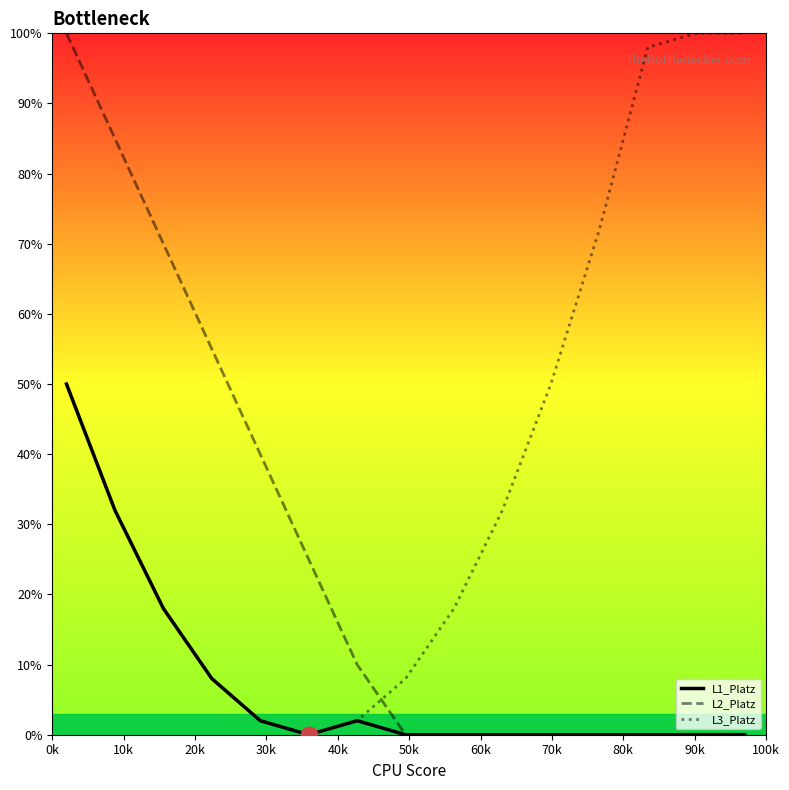

What are all the series names shown in the legend?

L1_Platz, L2_Platz, L3_Platz